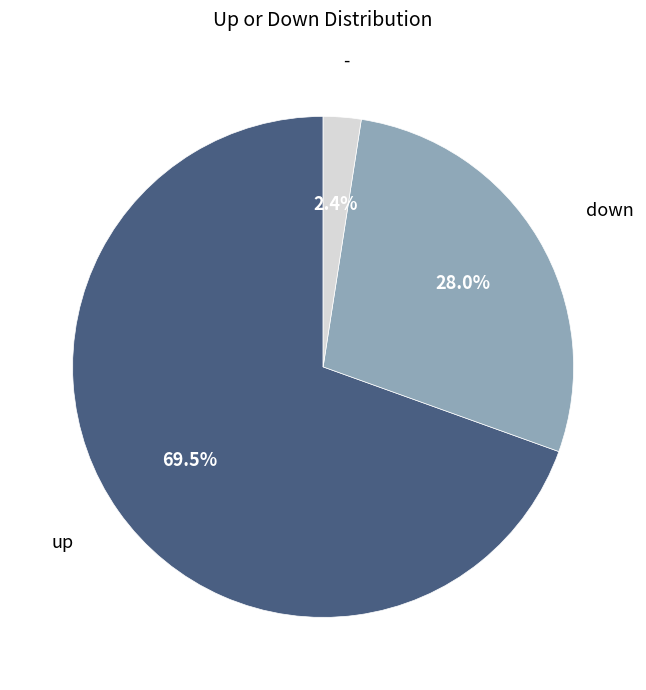

Which slice represents more than half of the pie?

up